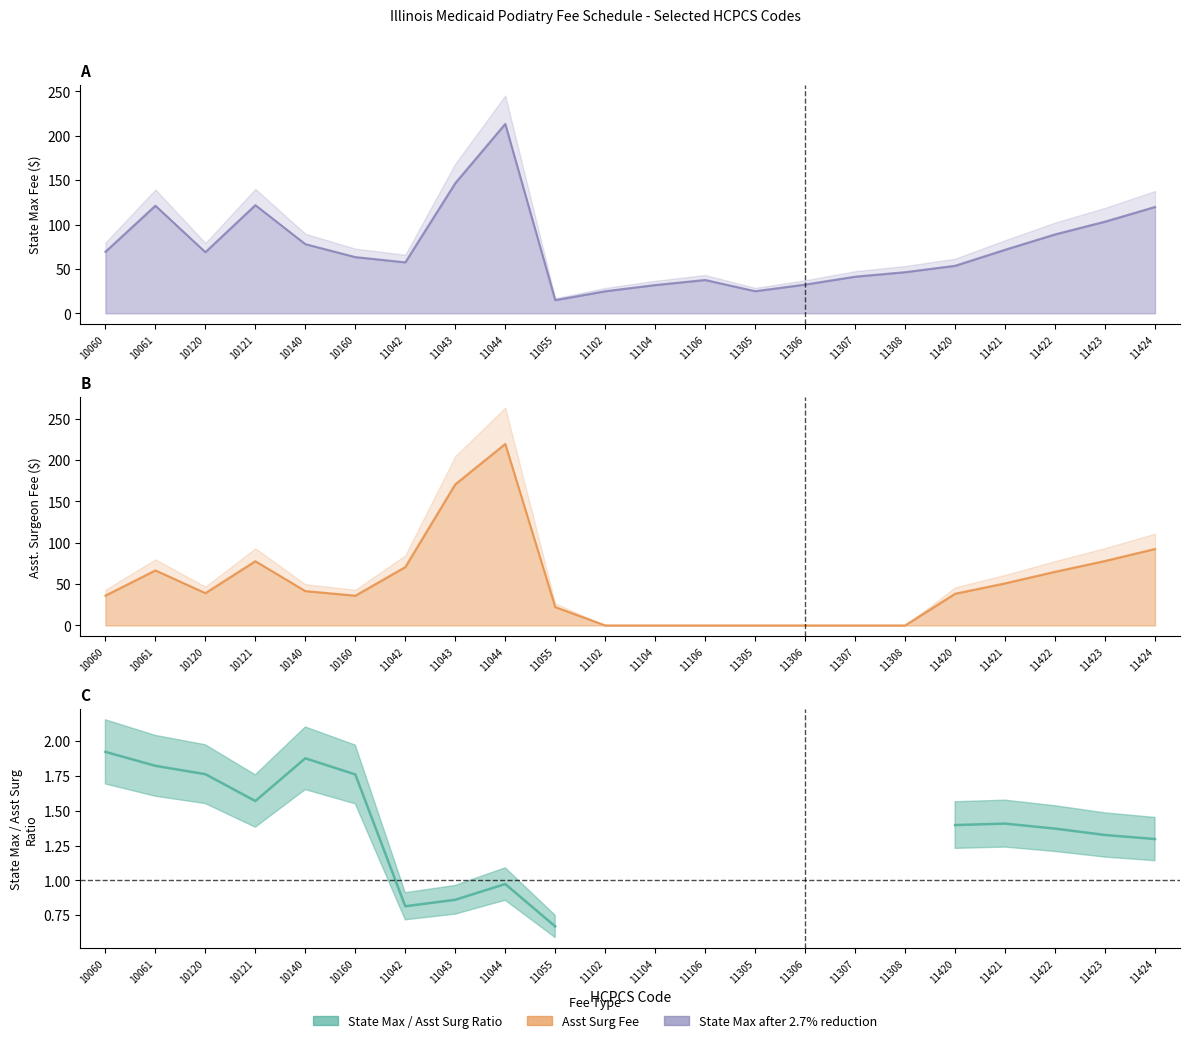

Where is State Max after 2.7% reduction nearest to the value 114?

11424